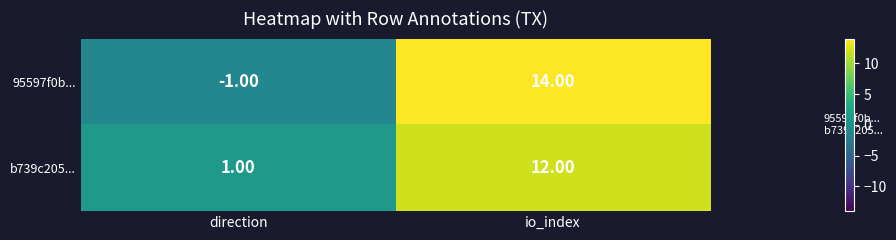

Rank the series at io_index from lowest to highest value.

b739c205..., 95597f0b...